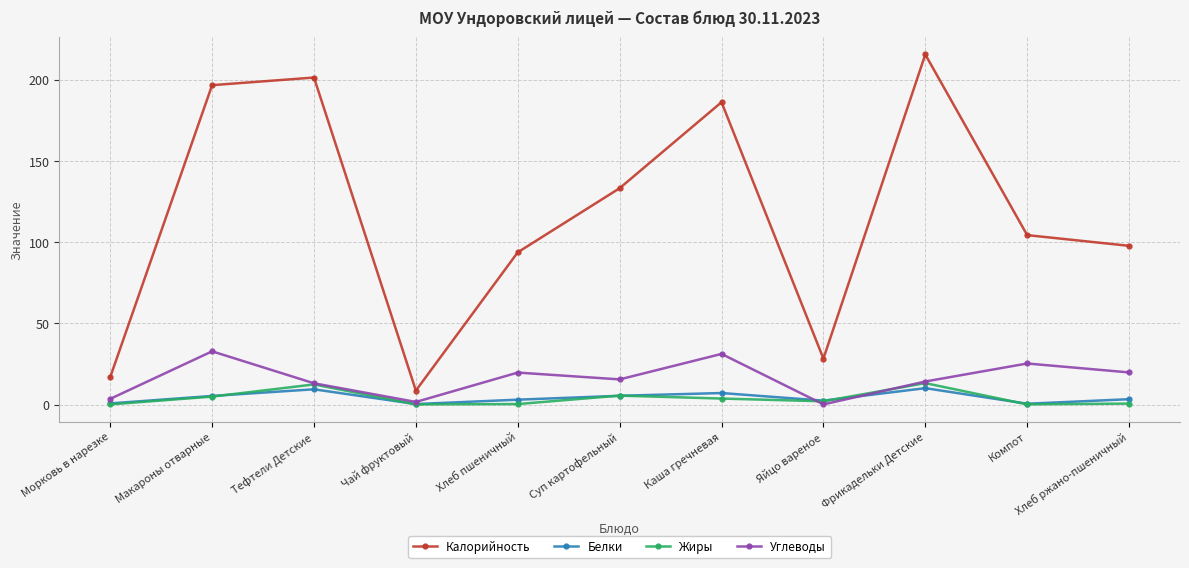

What is the spread (max minus min) of values at Чай фруктовый?

8.5